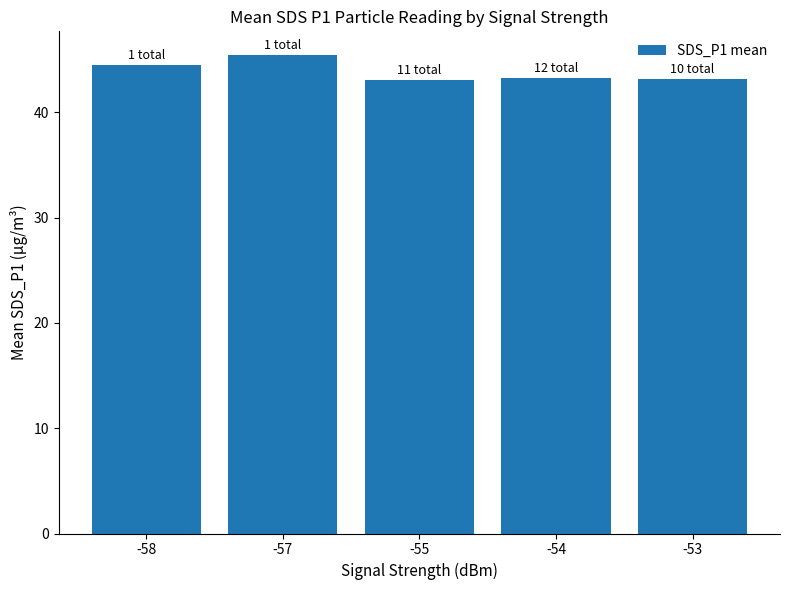

The value at -58 is 44.5. True or false?

True